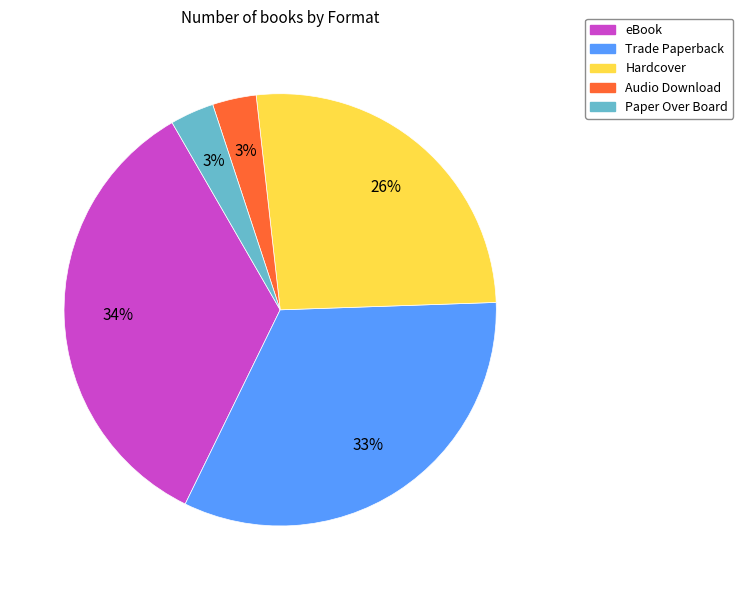

Between Paper Over Board and Hardcover, which is larger?

Hardcover